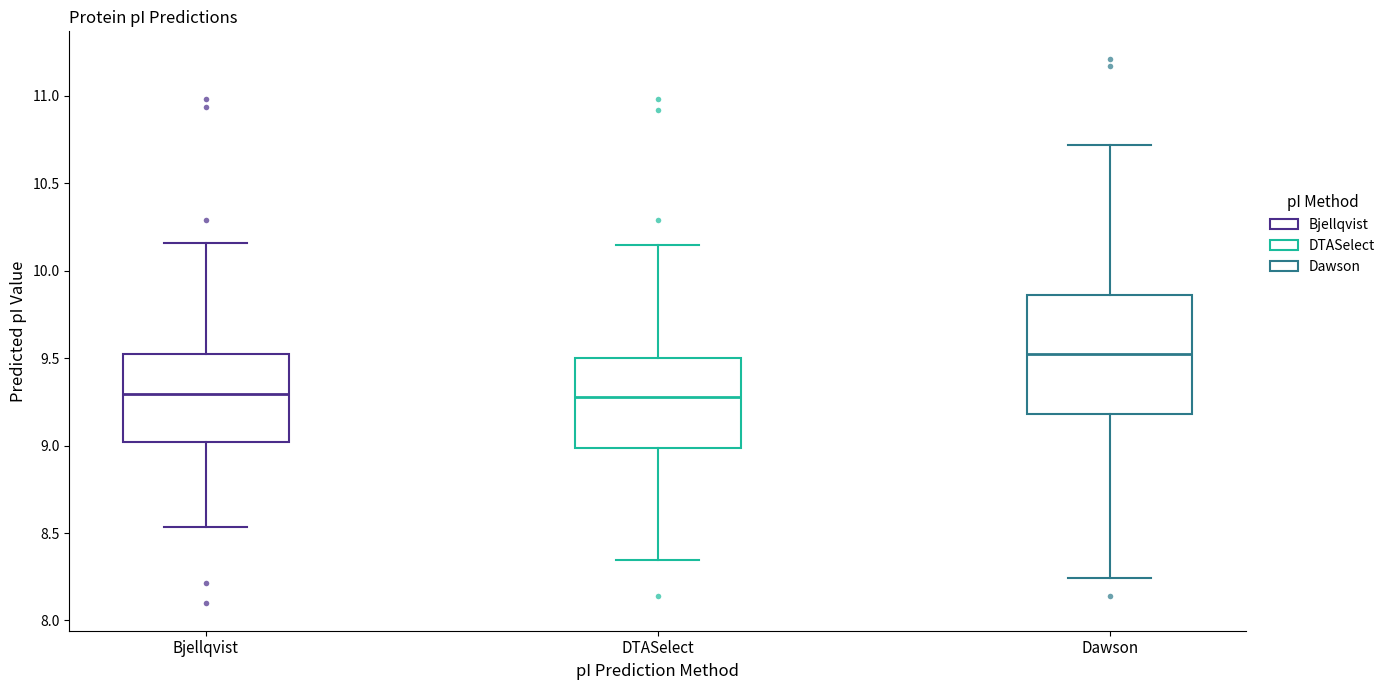

Which box has the highest median line?

Dawson